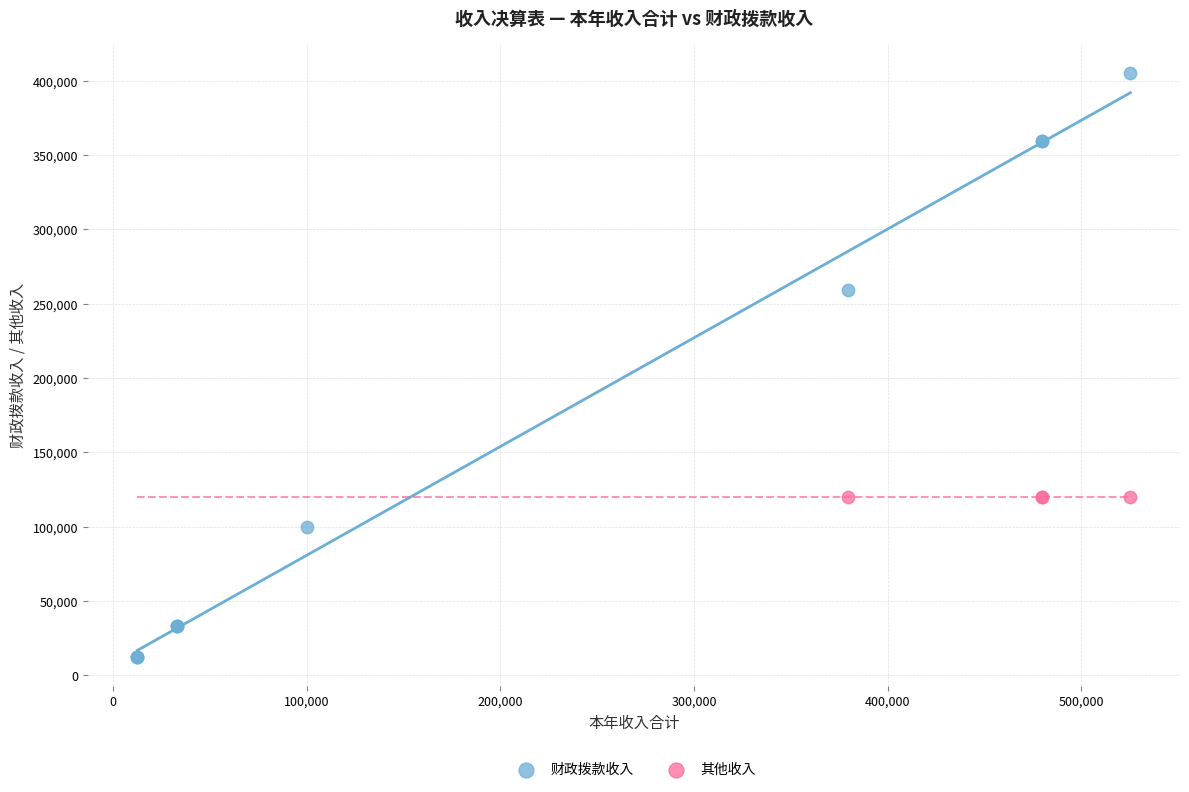

Which series reaches the maximum Y coordinate?

财政拨款收入